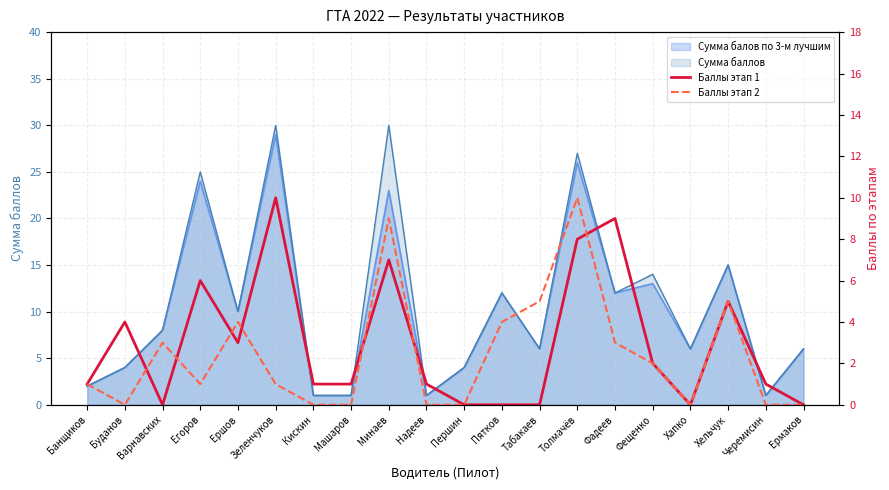

At which label does Баллы этап 2 first exceed 1?

Варнавских